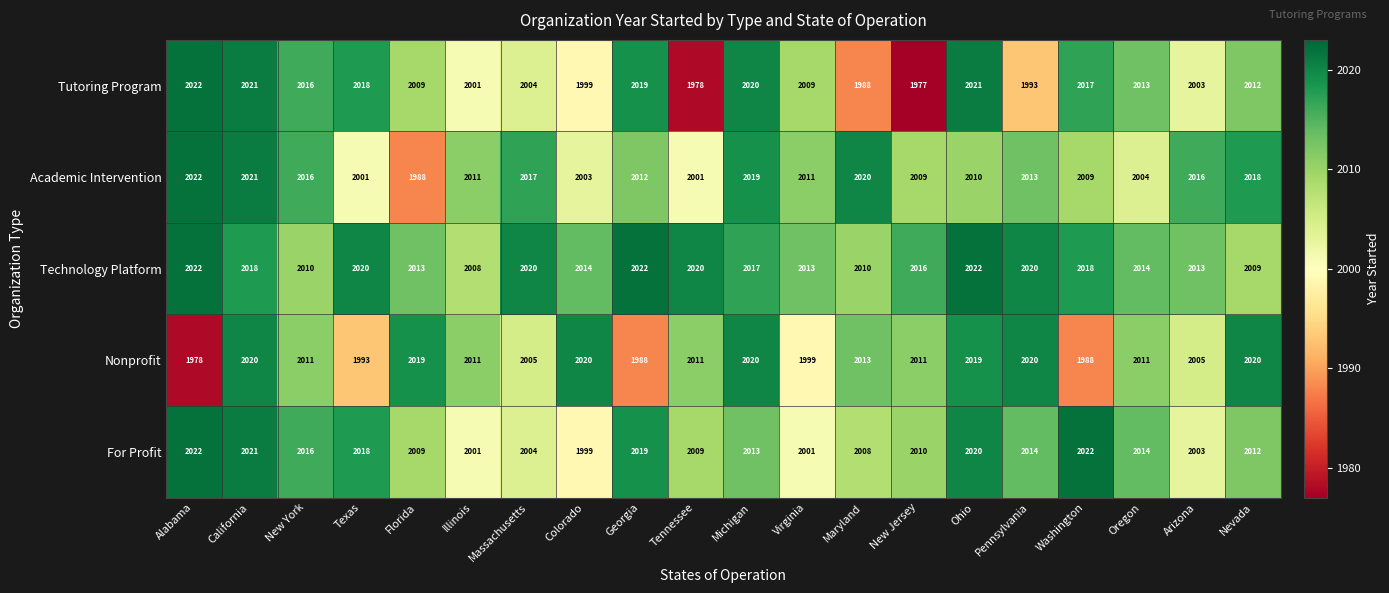

What is the difference between the maximum and minimum values in the Technology Platform series?

14